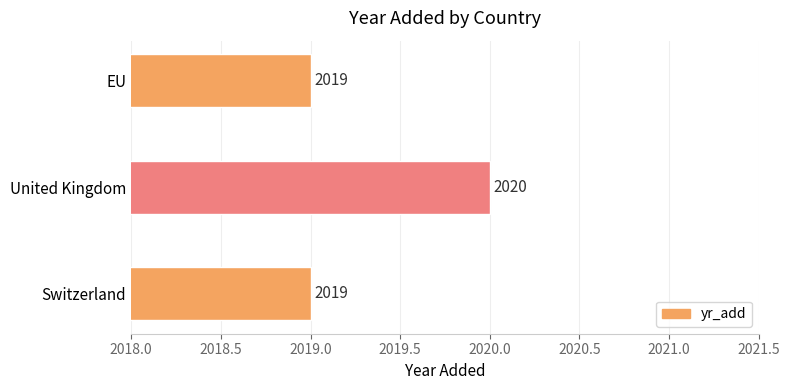

Reading bottom to top, what are all the values shown in this chart?

Switzerland=2019	United Kingdom=2020	EU=2019